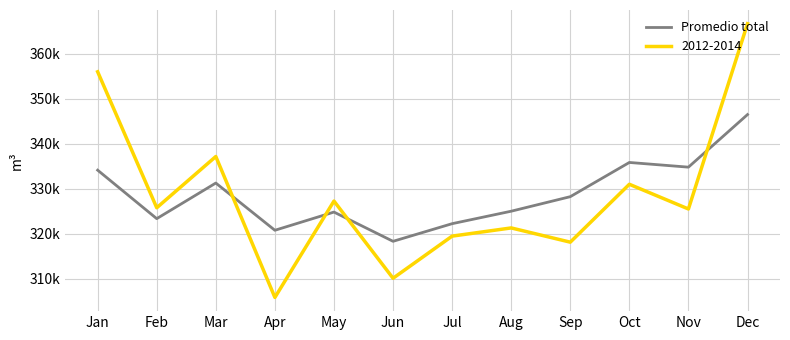

Does the chart have visible grid lines?

Yes